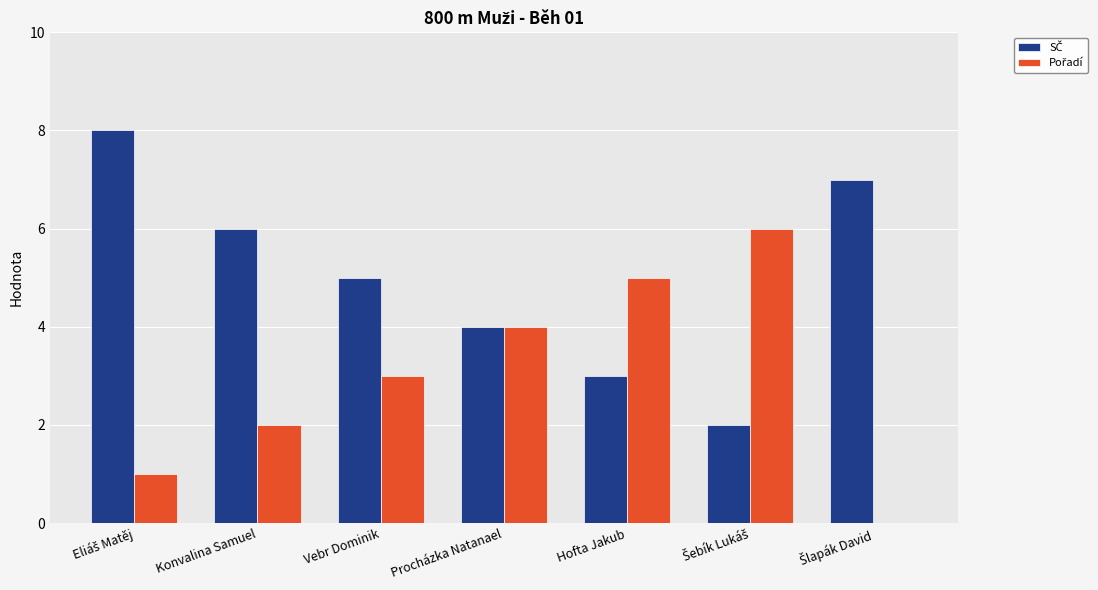

What is the greatest value displayed?

8